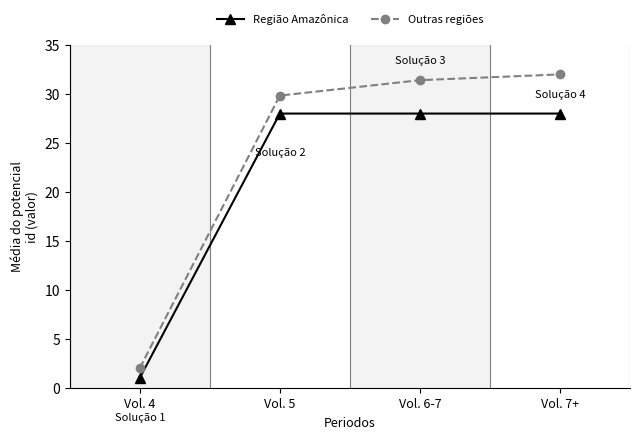

The Região Amazônica series shows 8.8 at Vol. 6-7. True or false?

False